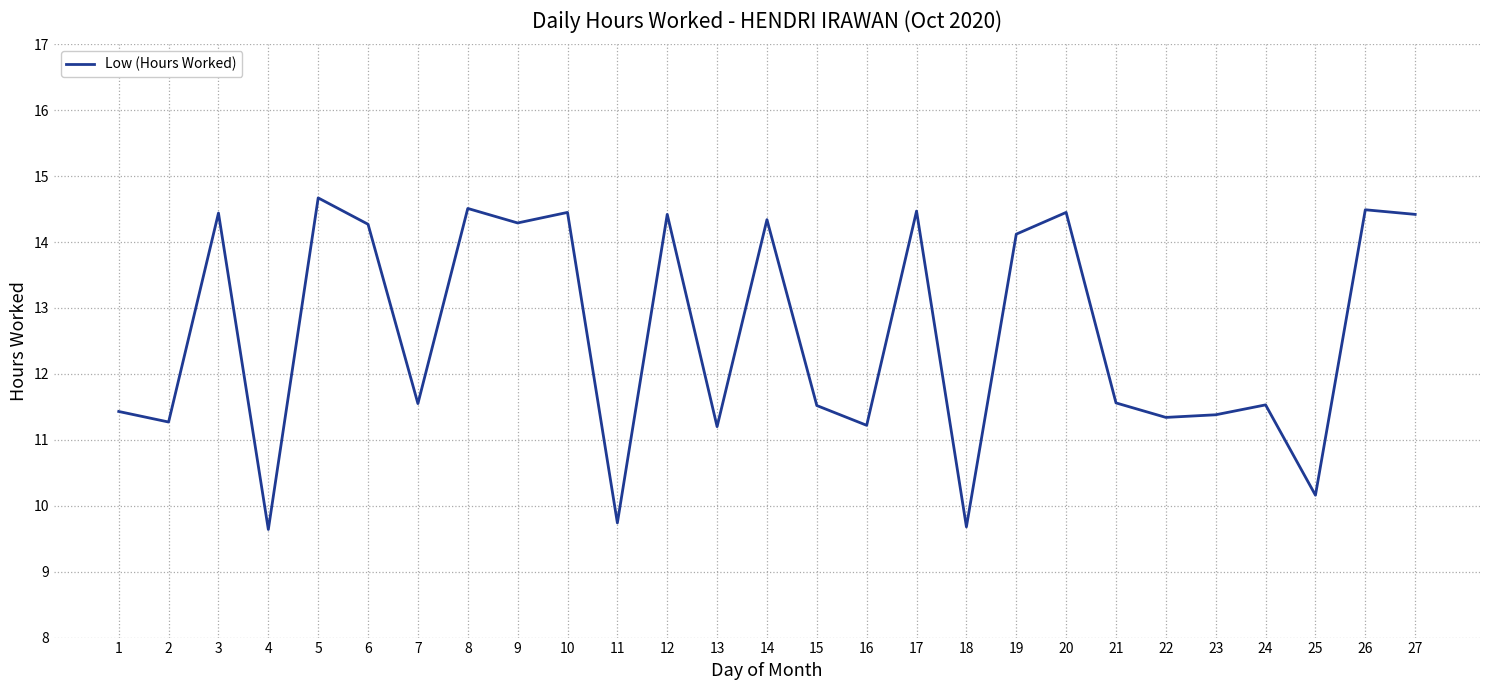

What is the difference between the maximum and minimum values?

5.0